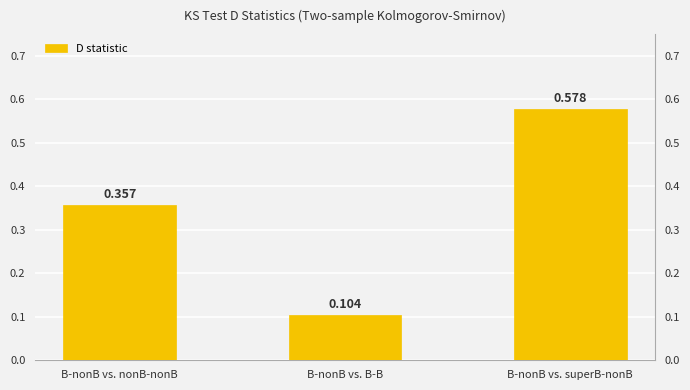

What is the difference between the values at B-nonB vs. nonB-nonB and B-nonB vs. B-B?

0.3